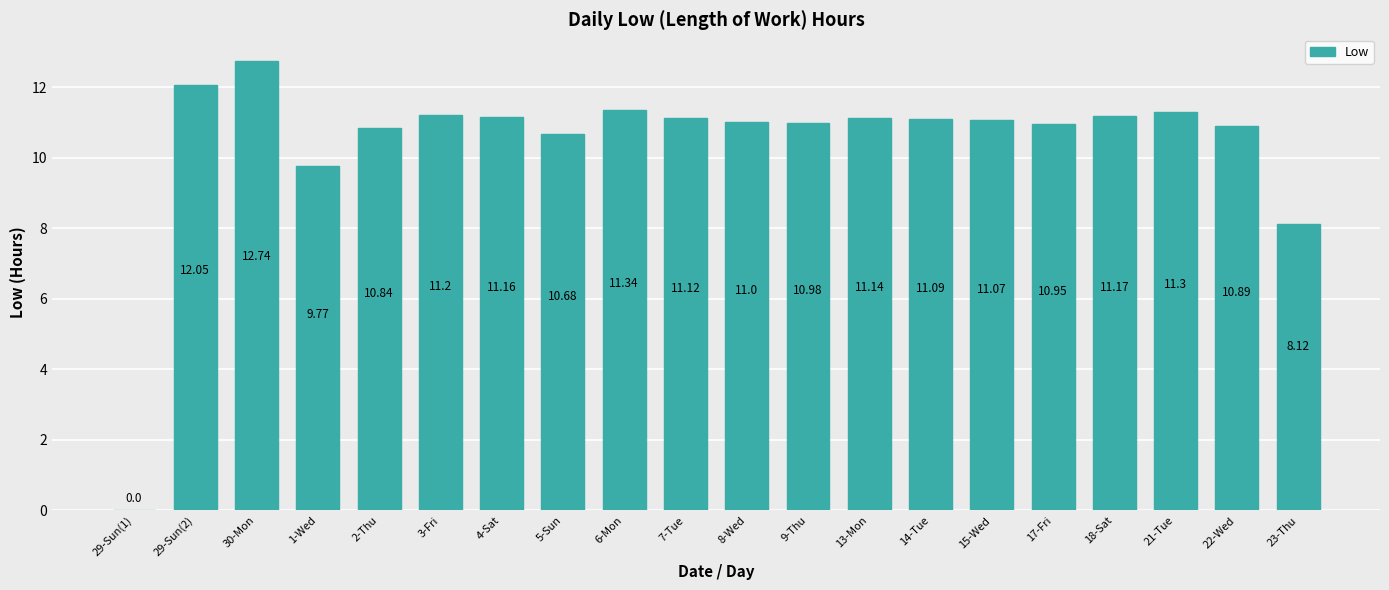

What is the sum of the values at 29-Sun(1) and 8-Wed?

11.0